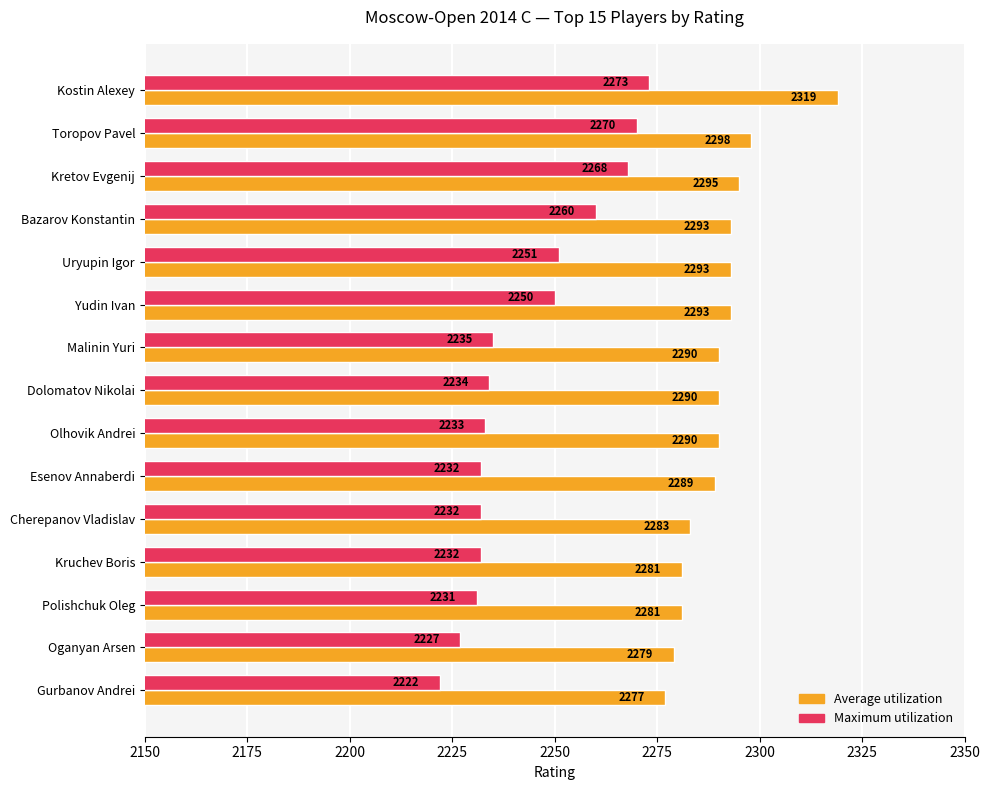

What is the minimum value shown in the chart?

2222